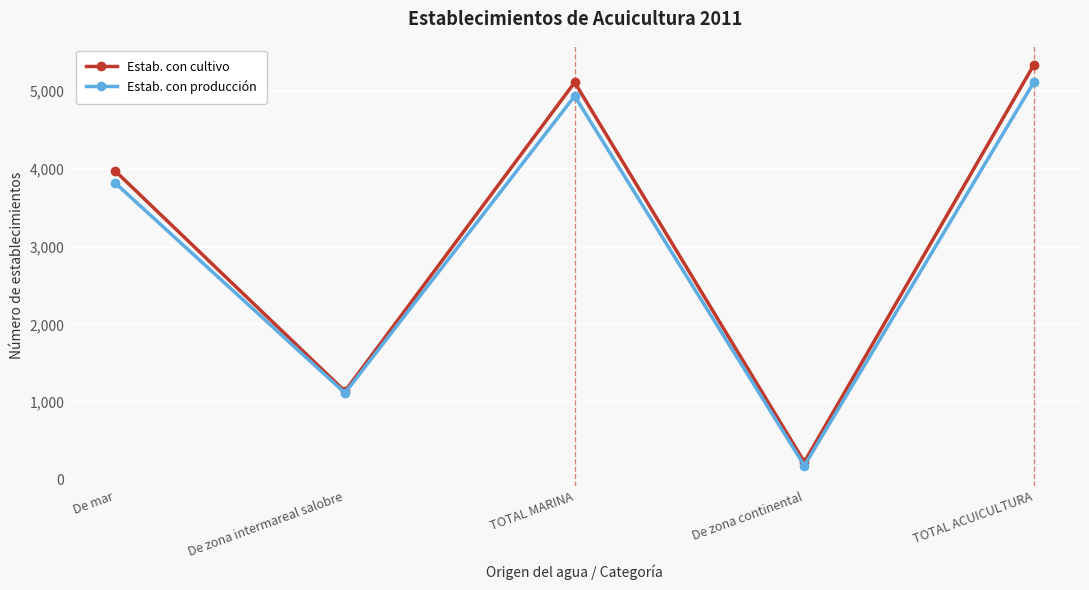

What is the label of the 2nd point from the left?

De zona intermareal salobre